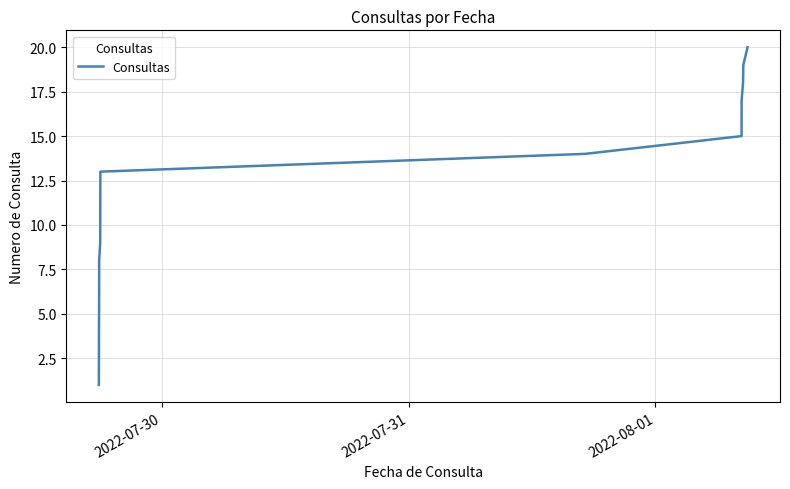

How many categories are shown in the chart?

20